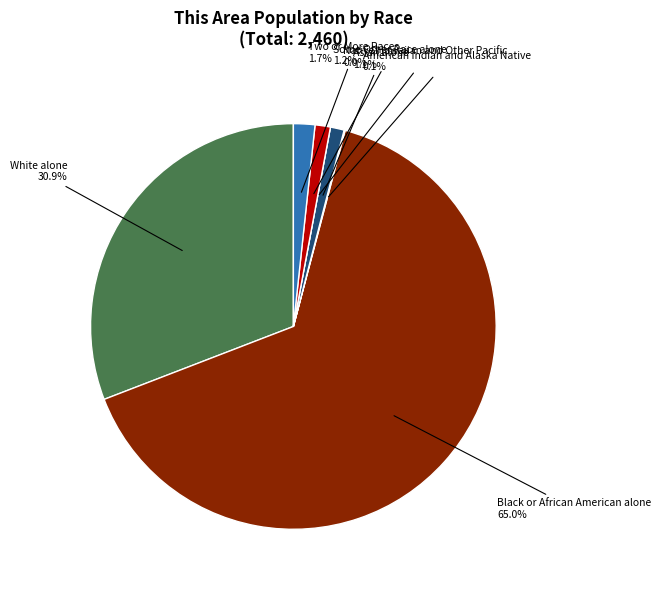

Combined, what portion of the pie is Two or More Races and American Indian and Alaska Native?

1.8%